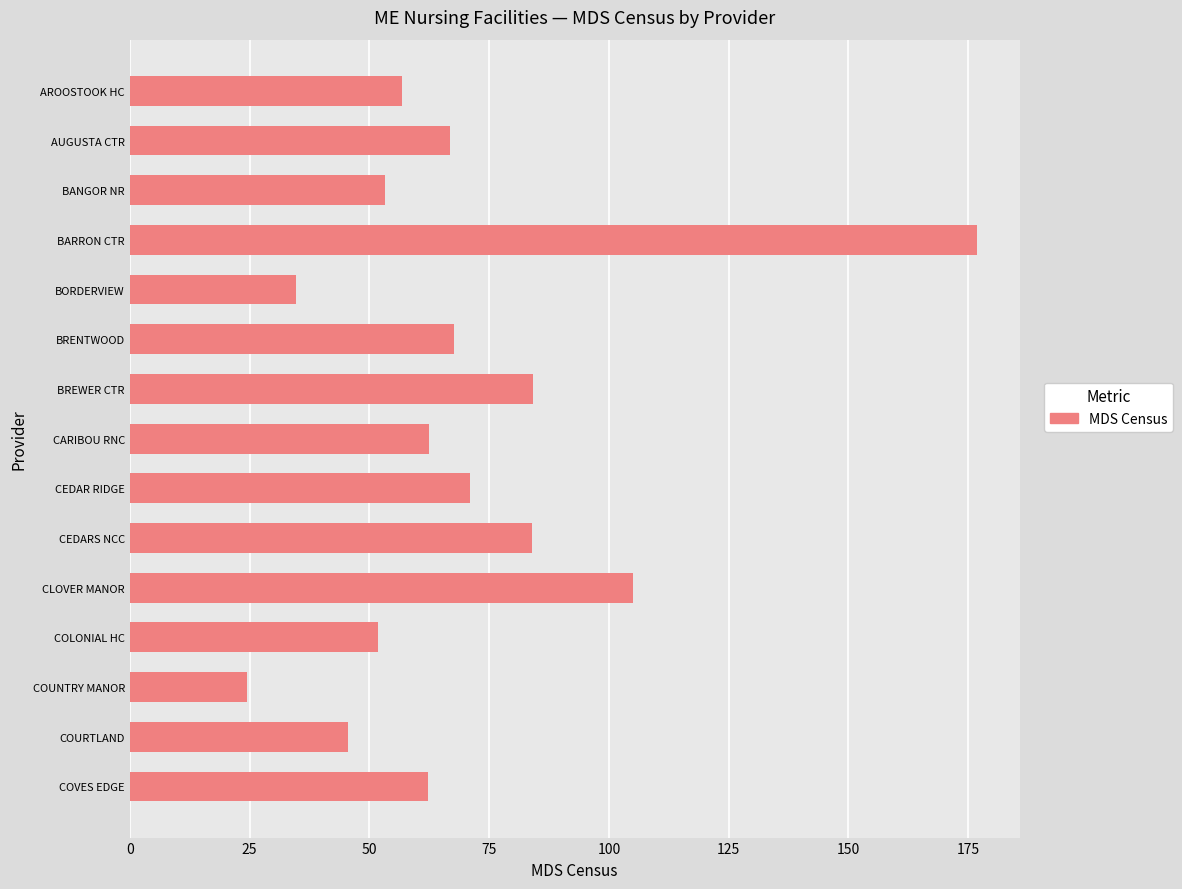

What is the label of the 13th bar from the top?

COUNTRY MANOR